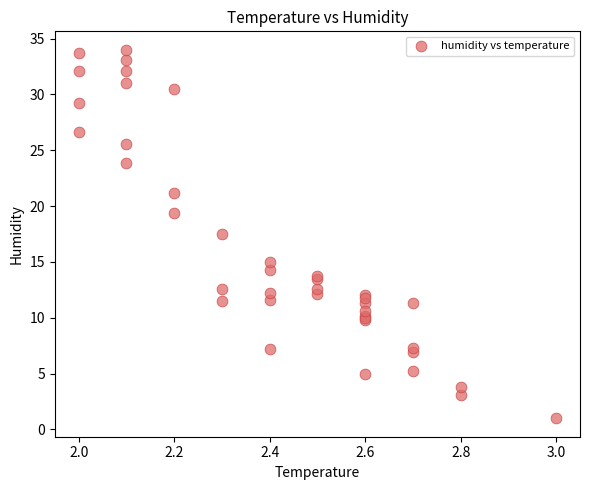

What Y value in the scatter plot is closest to 17?

17.5